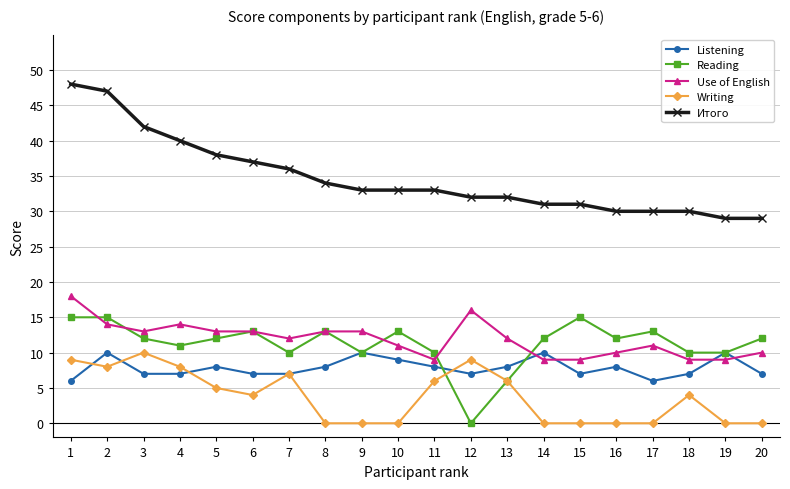

How many Listening values are between 7 and 9?

14